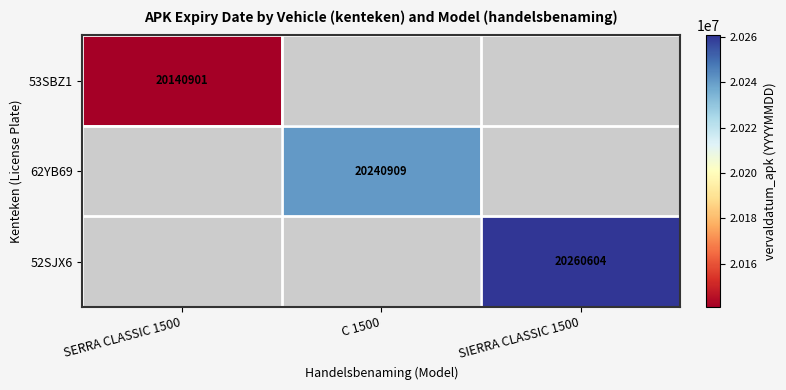

True or false: 53SBZ1 has a value of 20140901 at SERRA CLASSIC 1500.

True